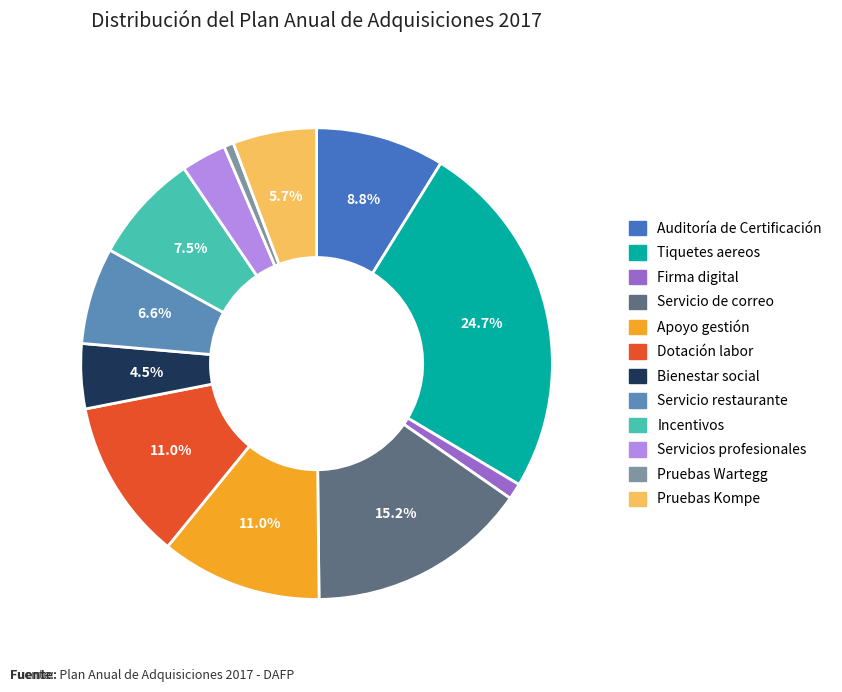

Which has a higher value, Apoyo gestión or Bienestar social?

Apoyo gestión